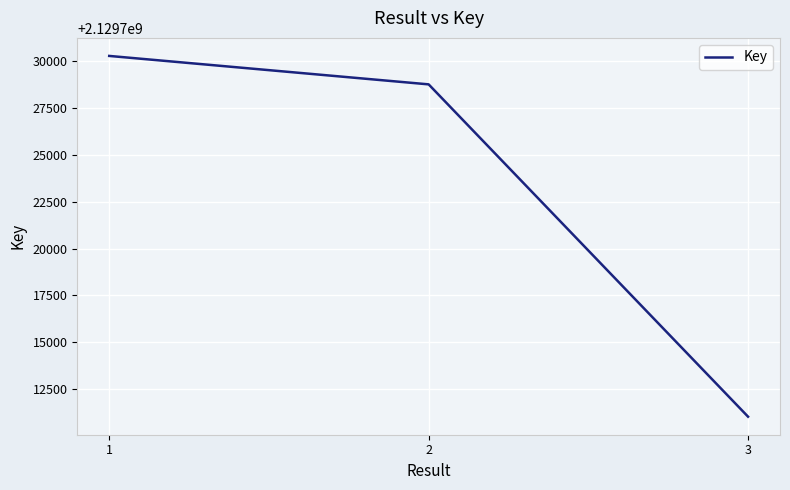

What is the change in value from 2 to 3?

-17749